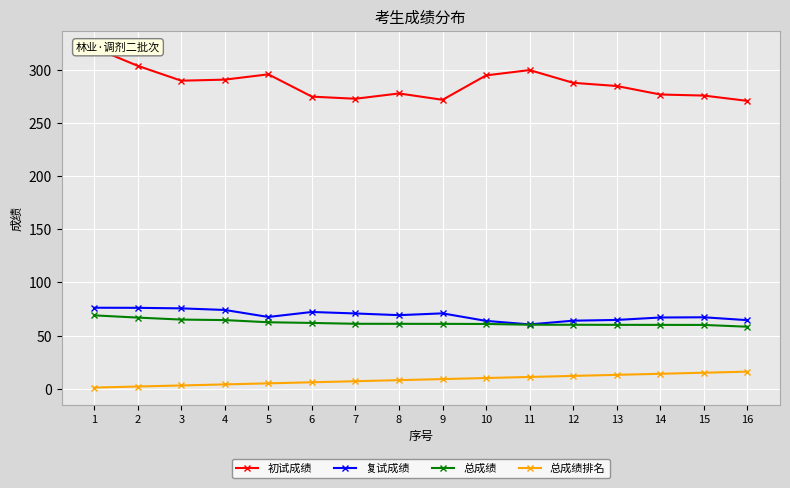

Where is 初试成绩 nearest to the value 296?

5